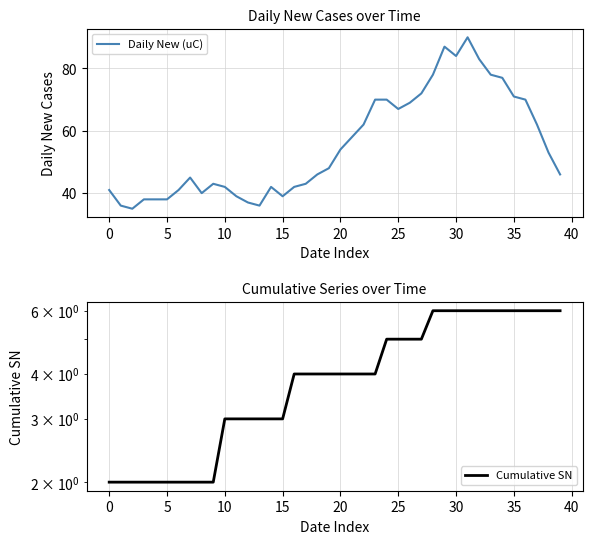

The value of Cumulative SN at 17 is 5. True or false?

False